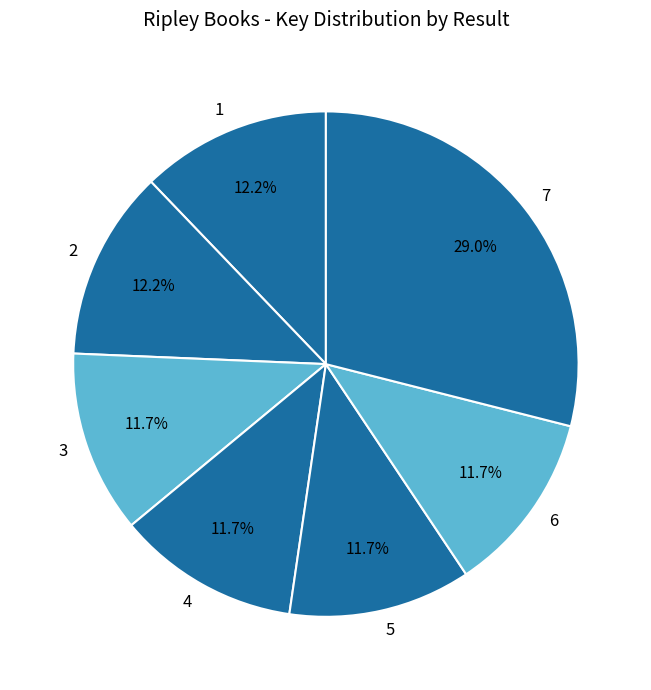

How many segments does this pie chart have?

7